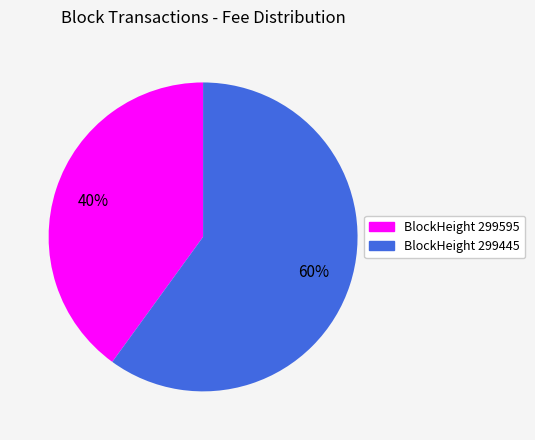

To the nearest percent, what is the difference between the largest and smallest slice percentages?

20%